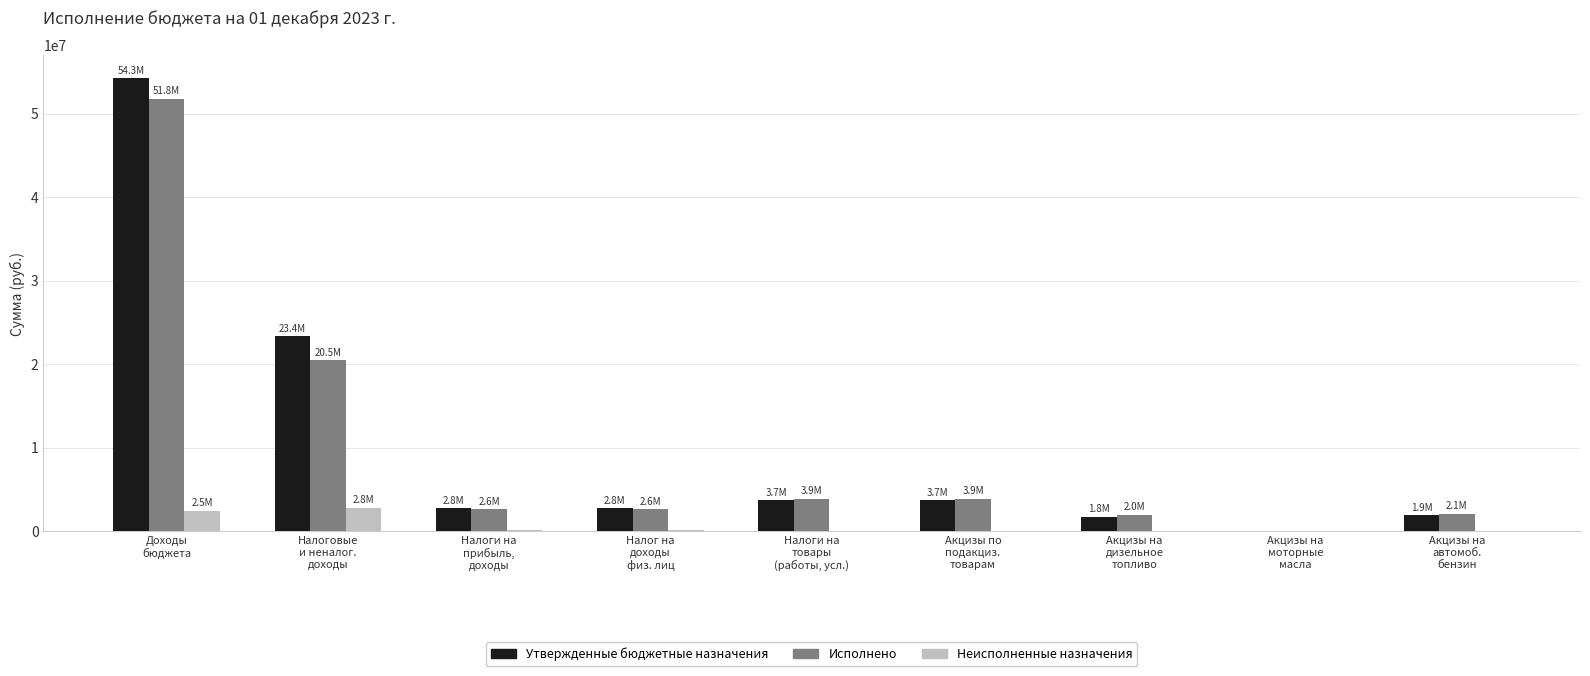

What is the average value of the Утвержденные бюджетные назначения series?

10484016.6